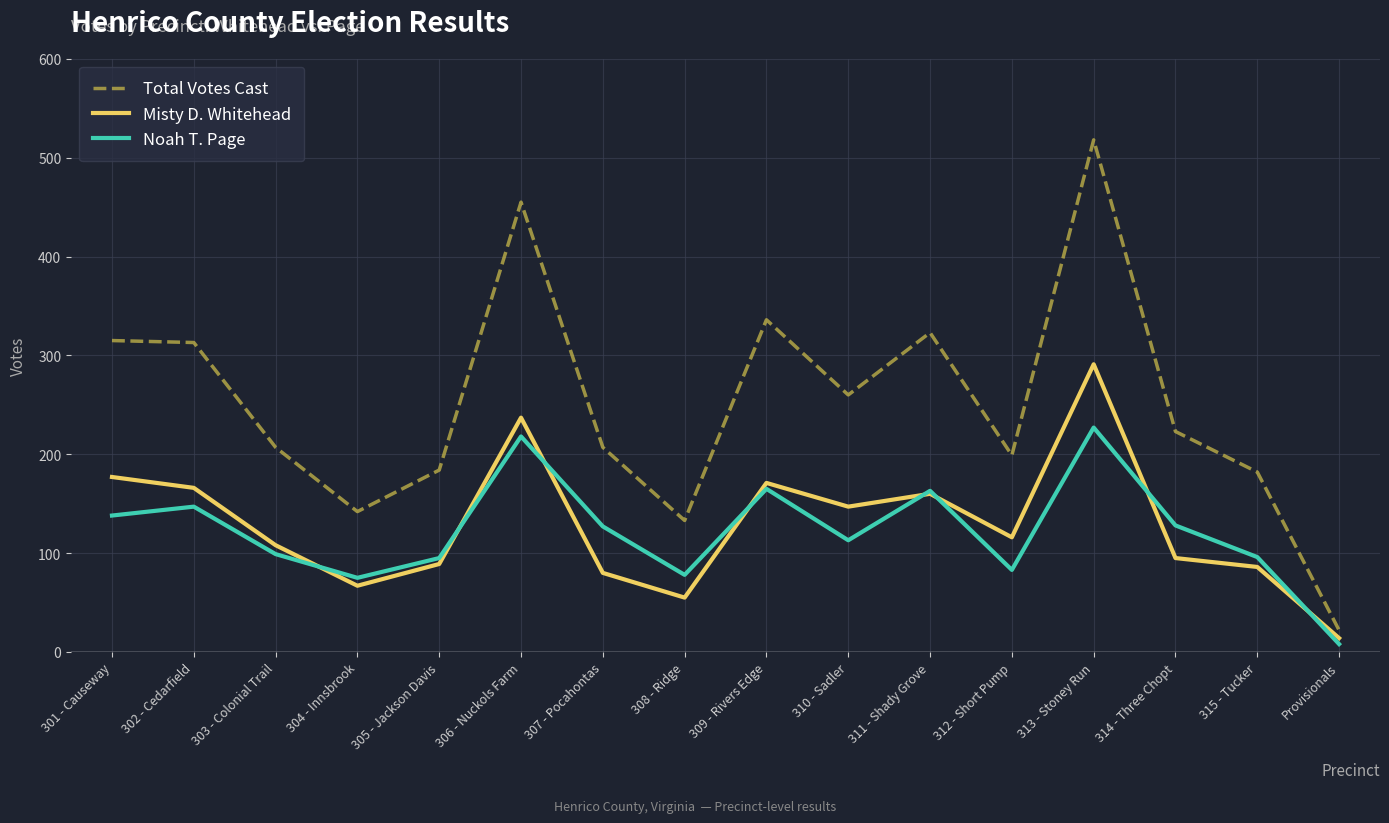

How many series are shown in this chart?

3